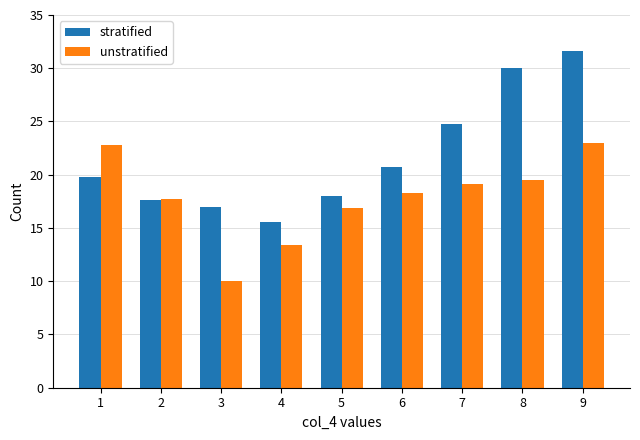

Which series has the widest spread of values?

stratified